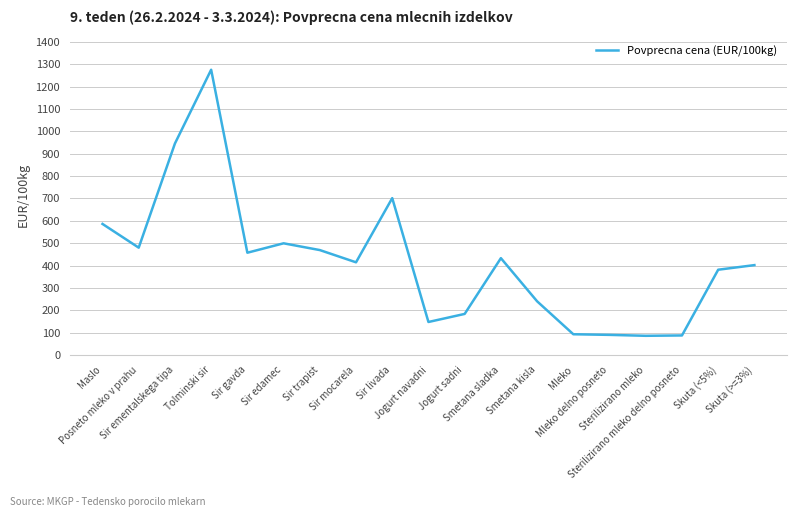

Between Mleko delno posneto and Sir trapist, which is larger?

Sir trapist